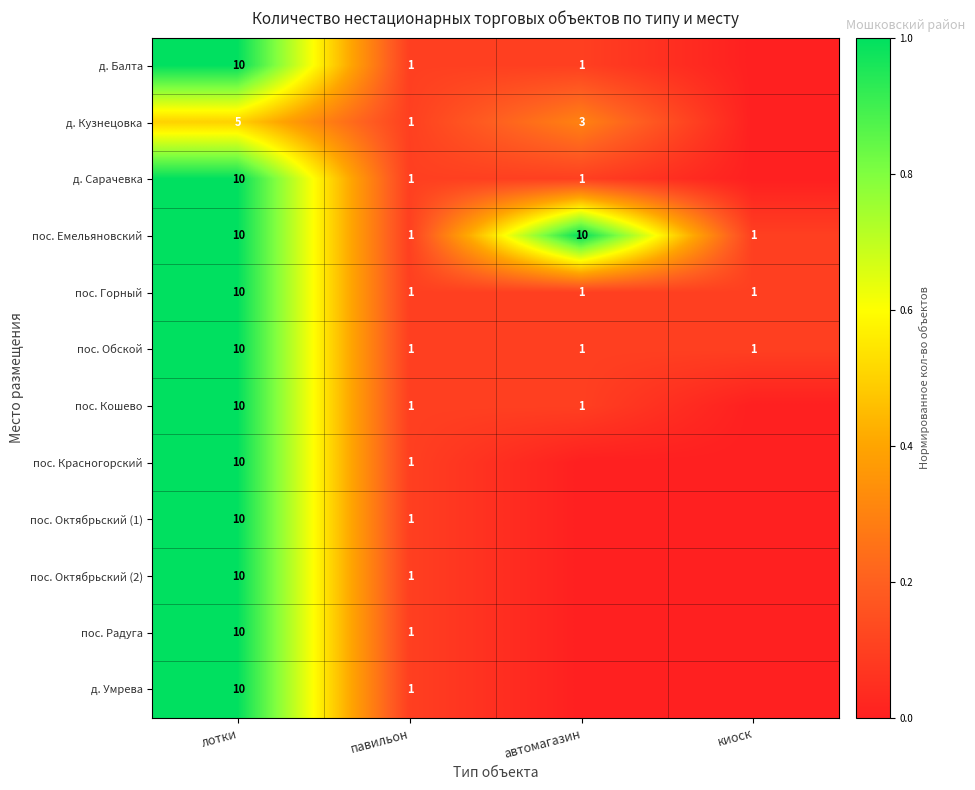

Is the value of д. Балта at лотки greater than the value of пос. Горный at павильон?

Yes